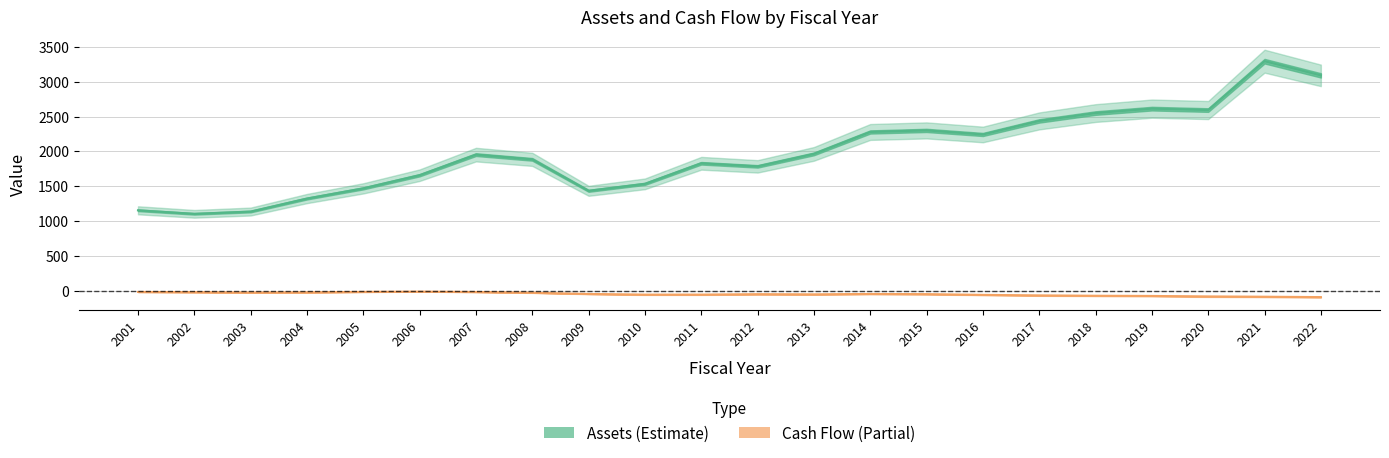

True or false: Cash Flow and Assets intersect in this chart.

False